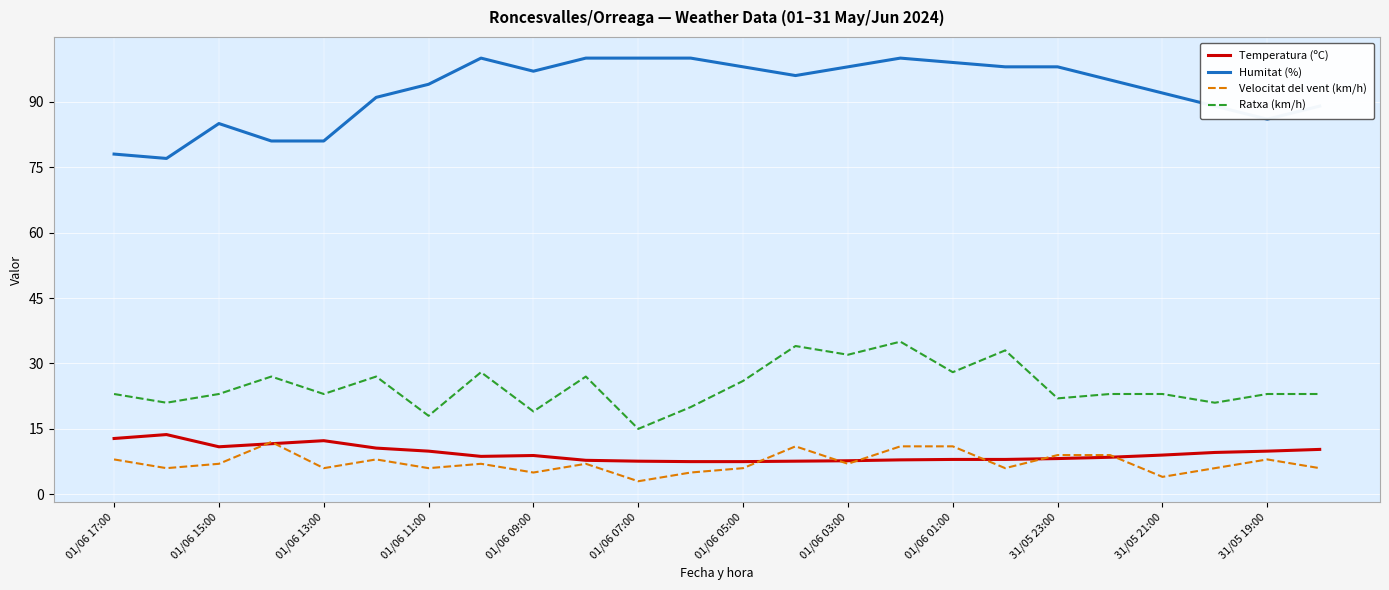

Which series has the largest total across all categories?

Humitat (%)